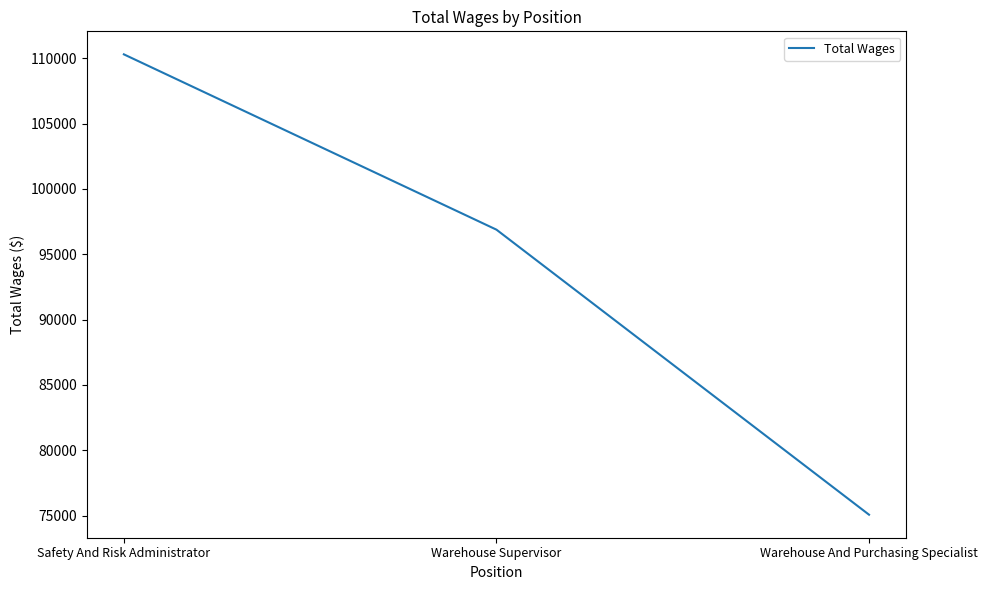

What is the ratio of the value at Safety And Risk Administrator to the value at Warehouse Supervisor?

1.1